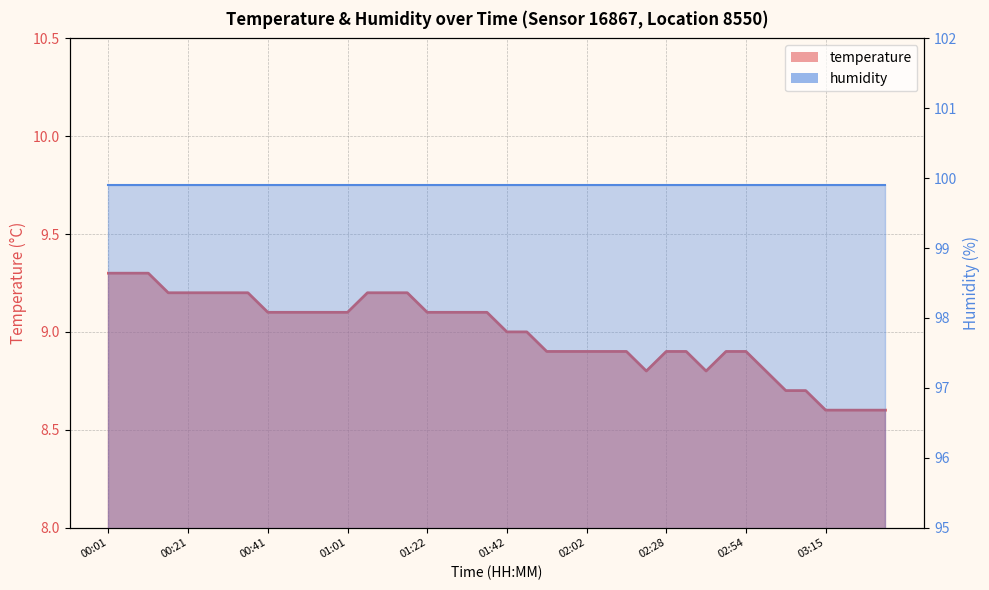

What is the smallest value displayed?

8.6